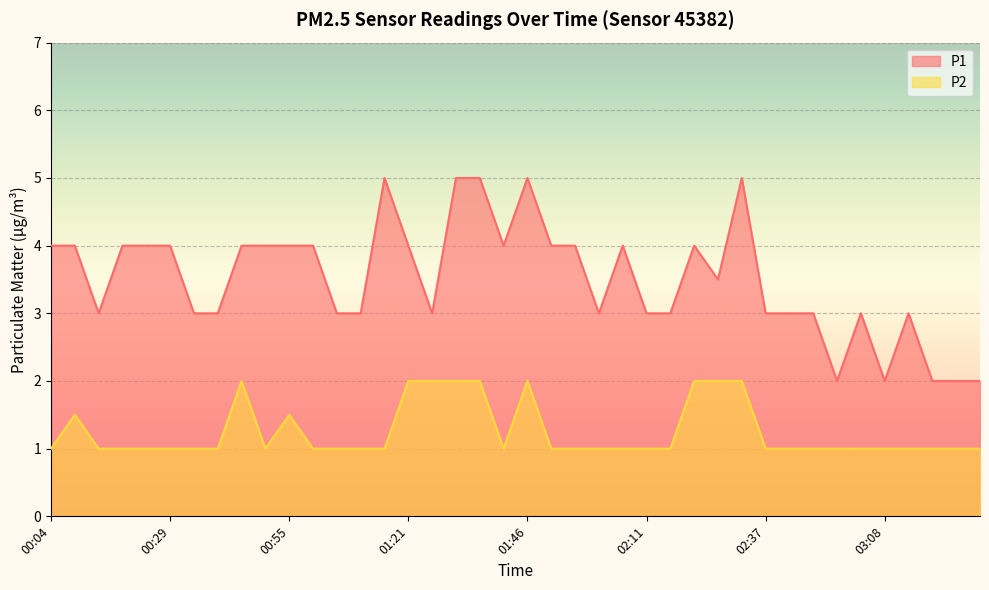

What is the label of the 24th point from the right?

01:26